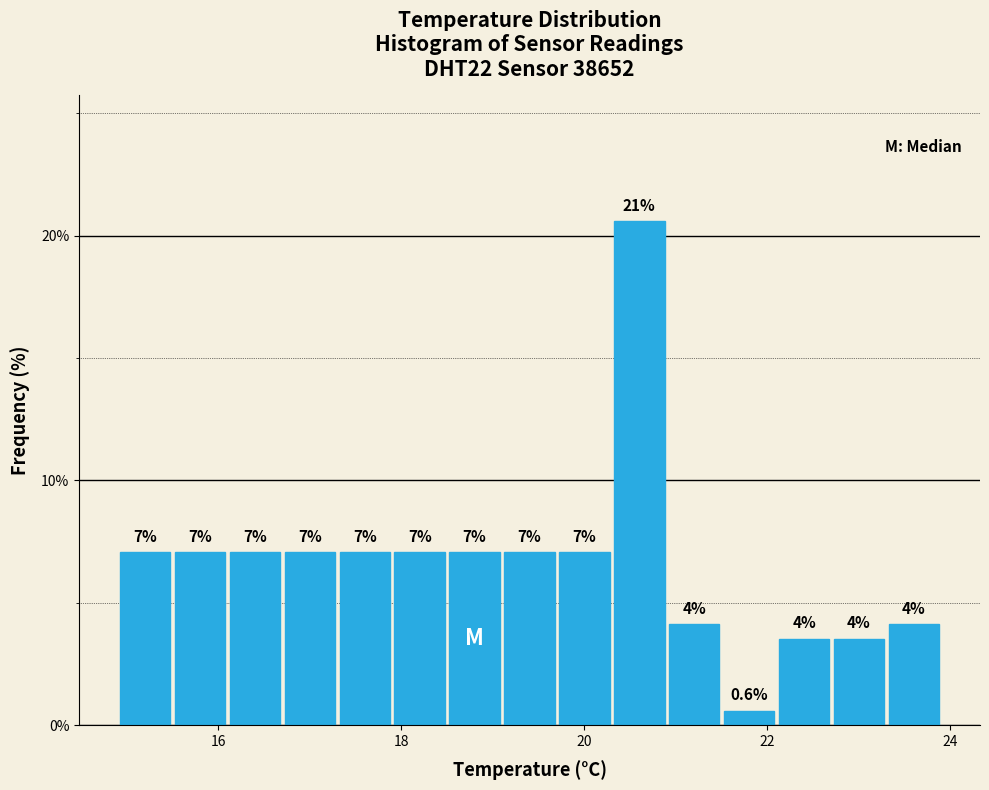

Around what value on the x-axis is the tallest bar? Give the approximate position of its centre, as read against the axis.

20.6